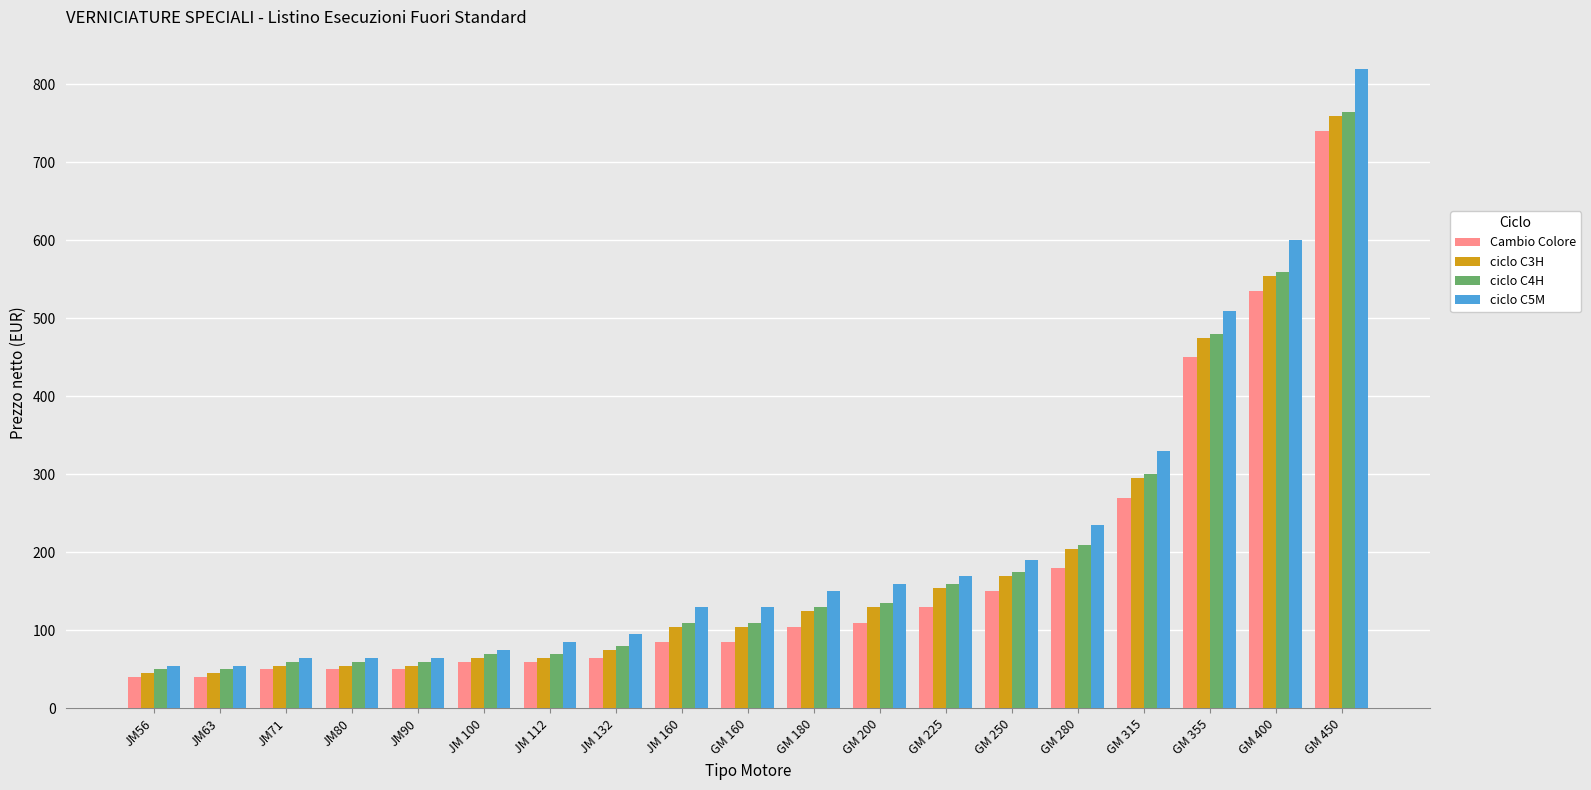

What is the difference between the highest and lowest values at GM 315?

60